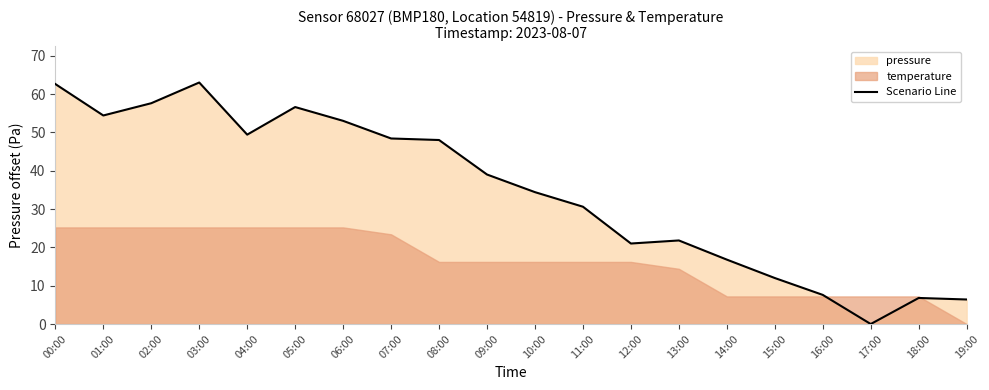

Which category has the lowest value in the Scenario Line series?

17:00